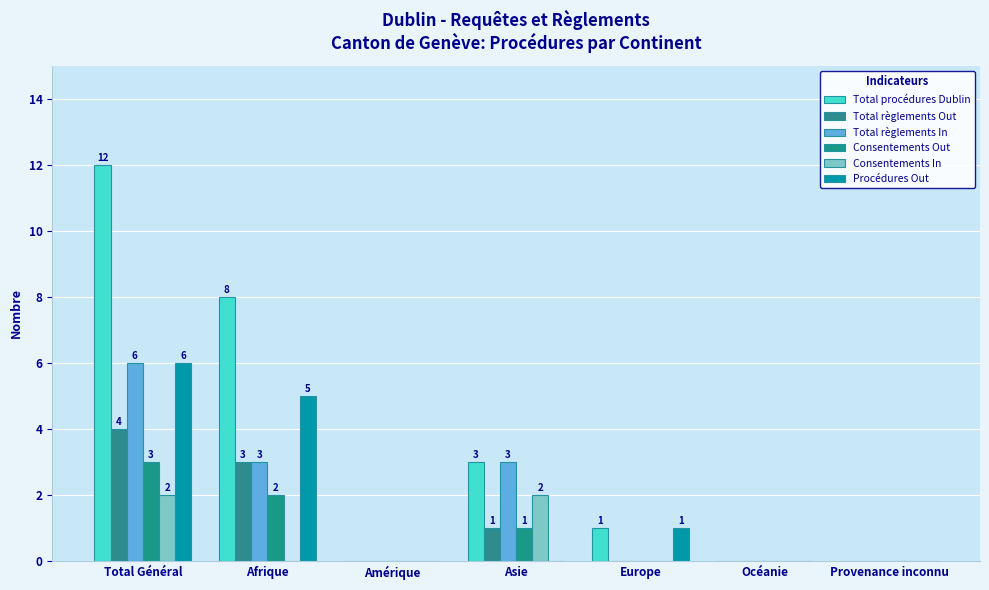

How many groups of bars are there?

7